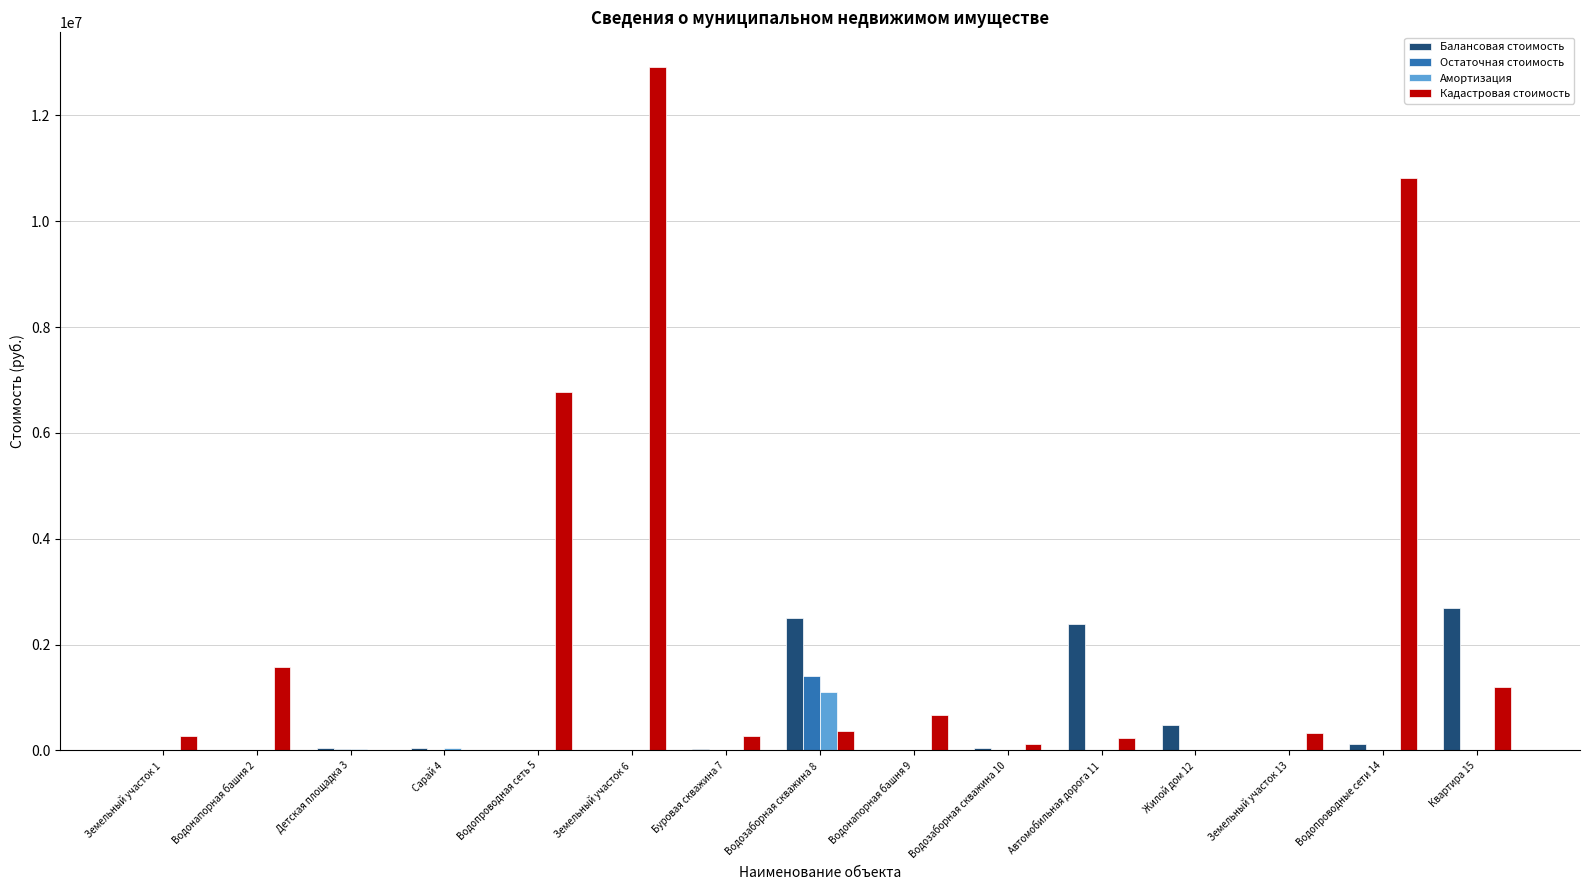

What is the difference between the Балансовая стоимость values at Жилой дом 12 and Водонапорная башня 2?

478818.0